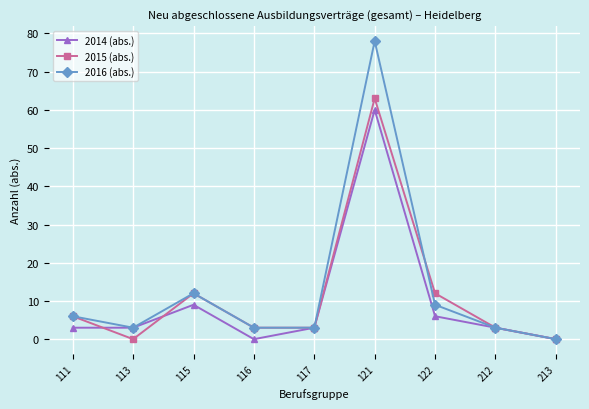

What are all the series names shown in the legend?

2014 (abs.), 2015 (abs.), 2016 (abs.)